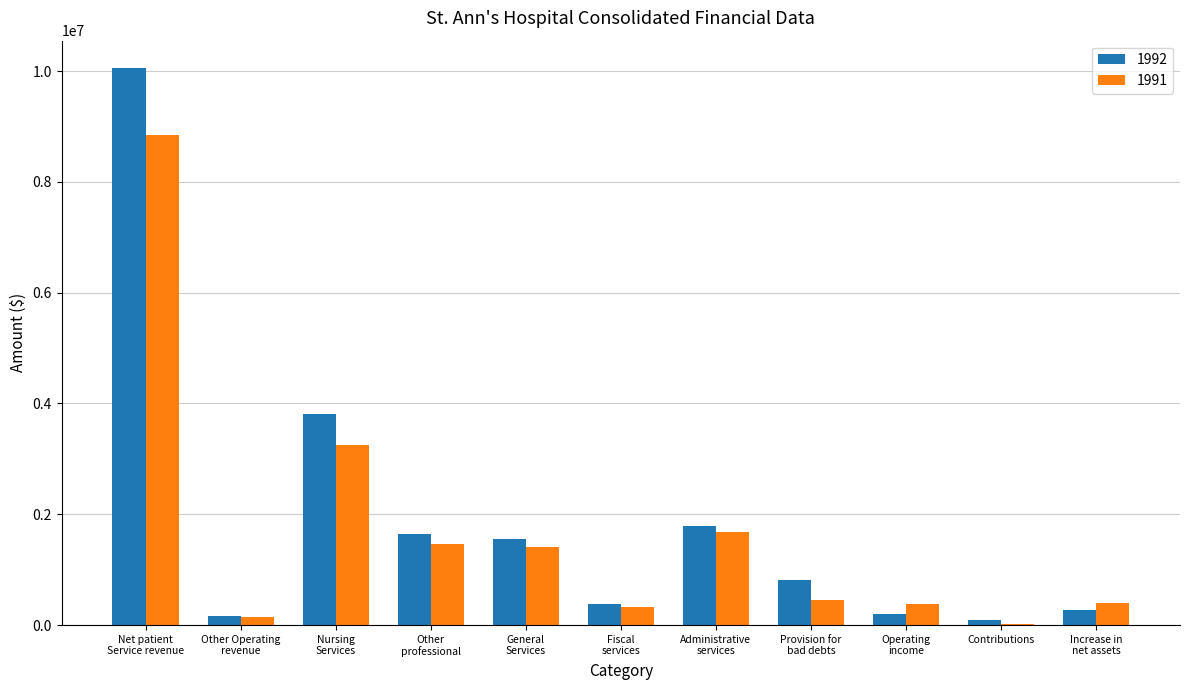

Is the value of 1992 at Contributions greater than the value of 1991 at Net patient
Service revenue?

No